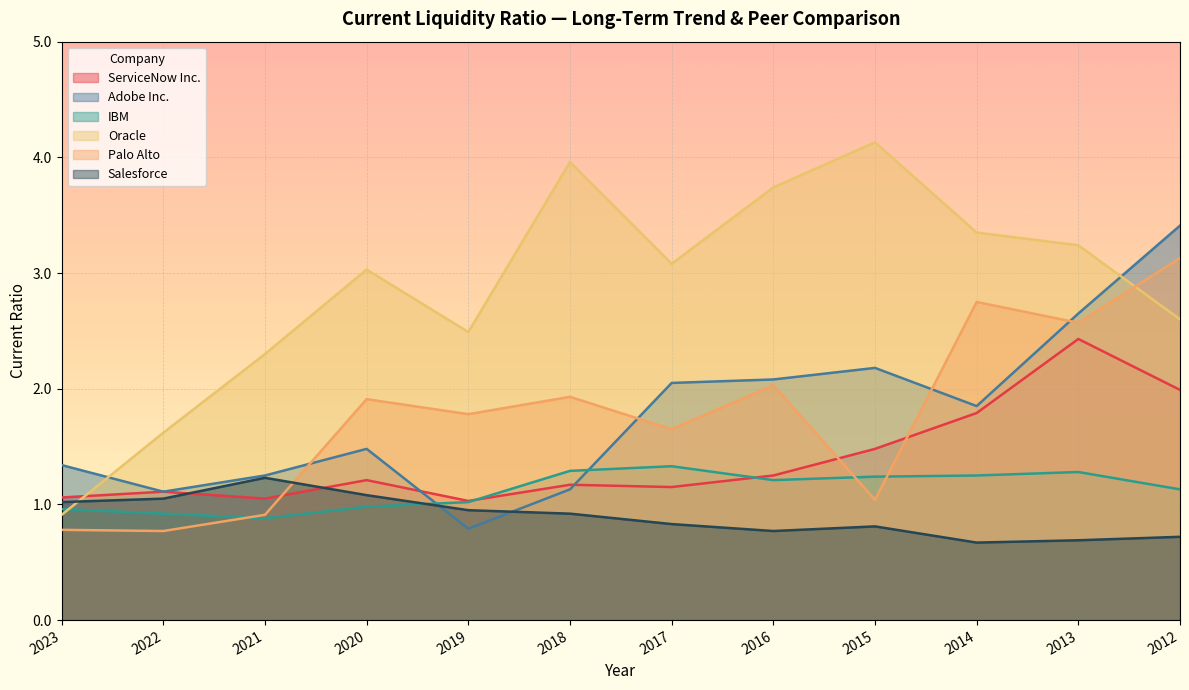

How many lines are shown in the chart?

6